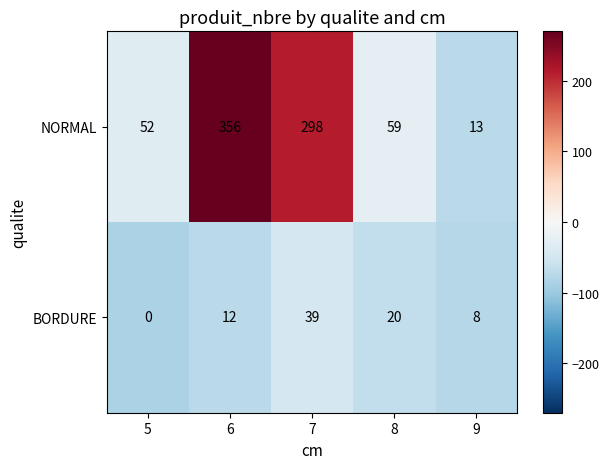

Rank the series by their average value, from lowest to highest.

BORDURE, NORMAL